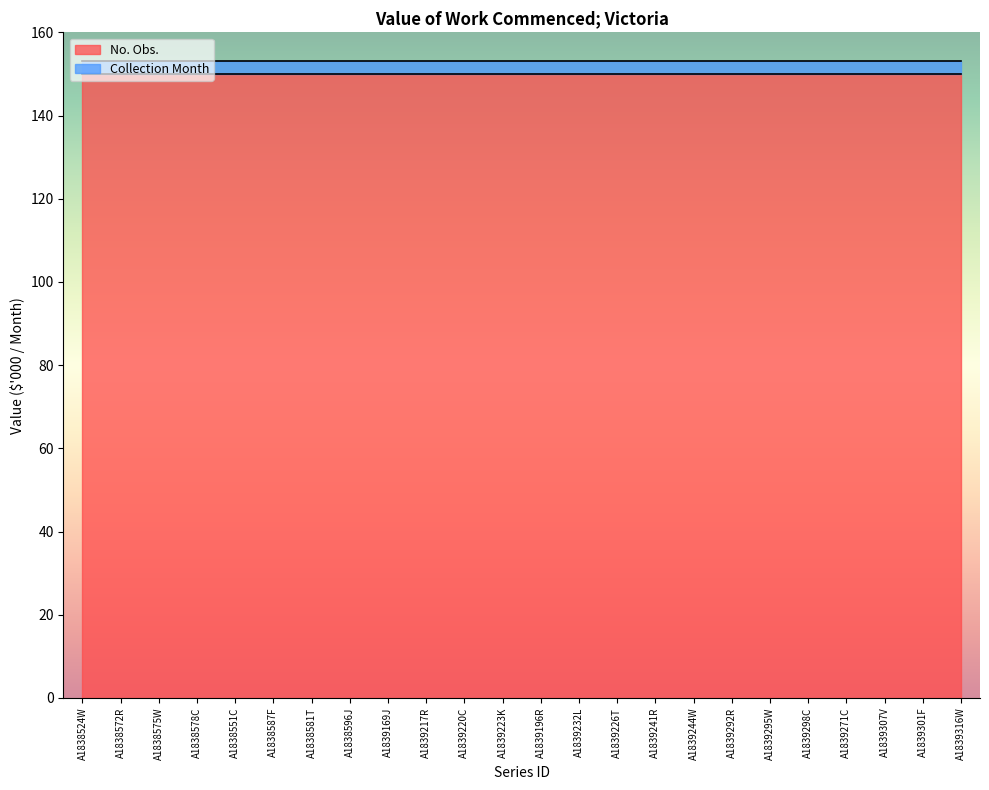

What is the total value across all series at A1839271C?

153